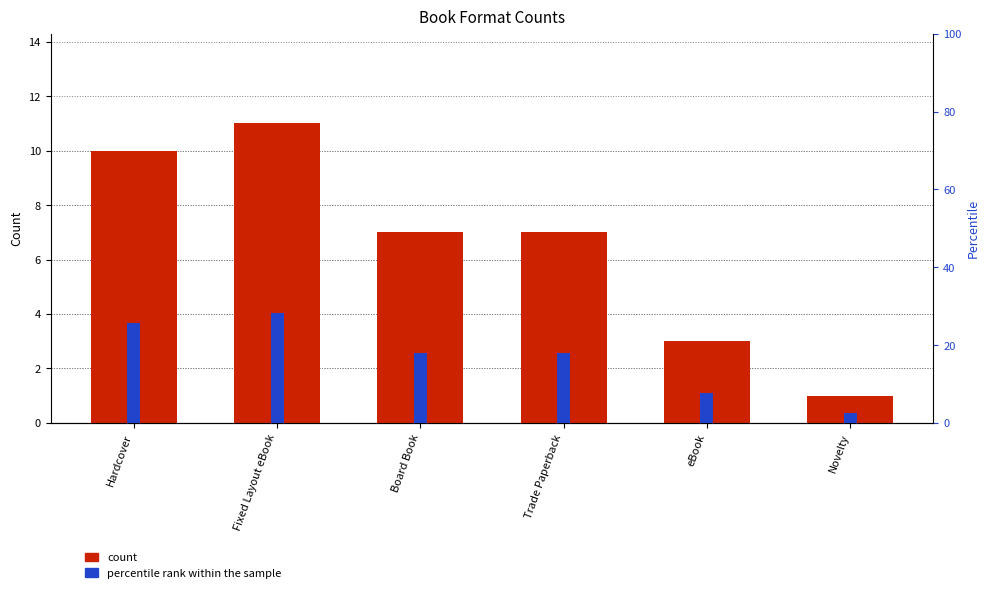

At which category is the sum across all series the highest?

Fixed Layout eBook